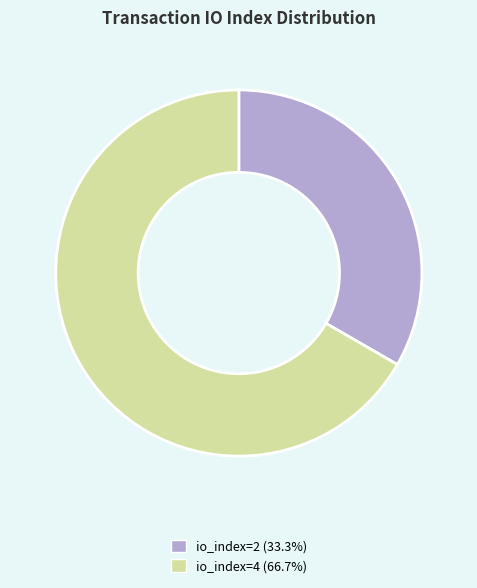

Is there any slice that represents more than half of the pie?

Yes